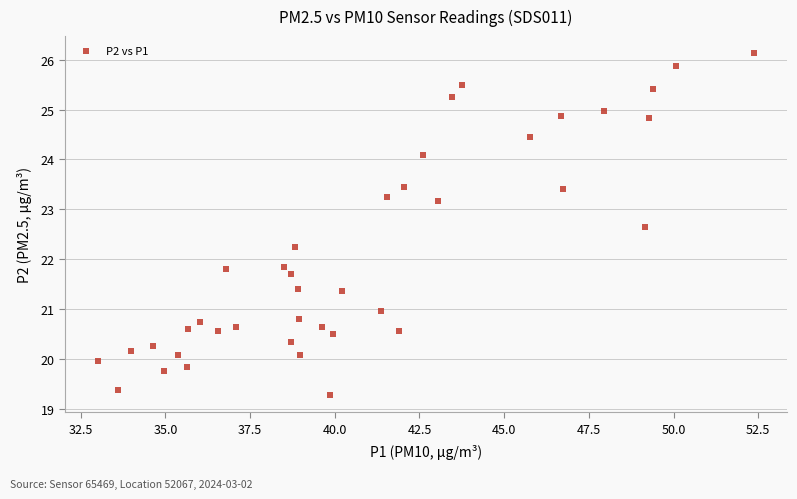

What is the range of Y values (max minus min)?

6.9